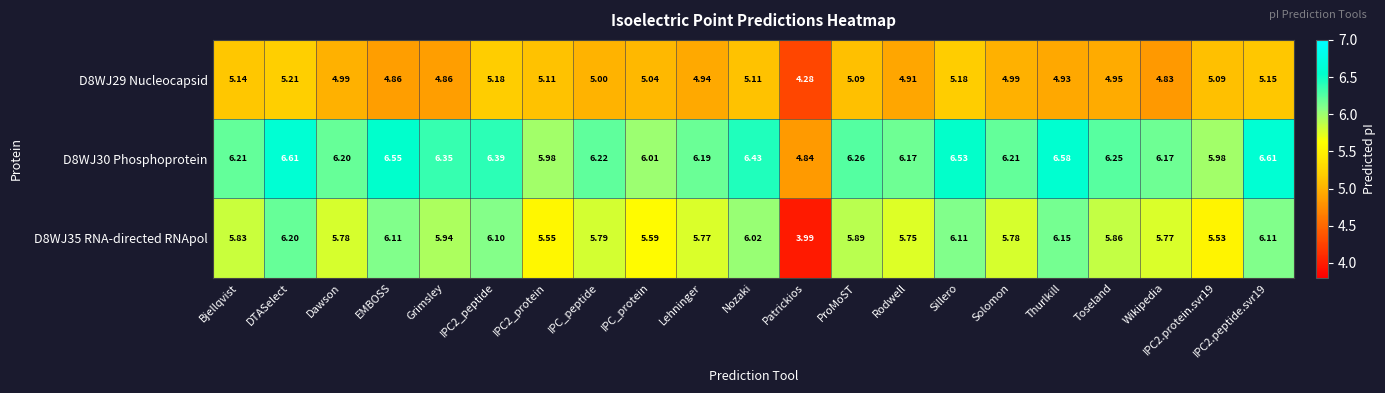

How many series are shown in this chart?

3